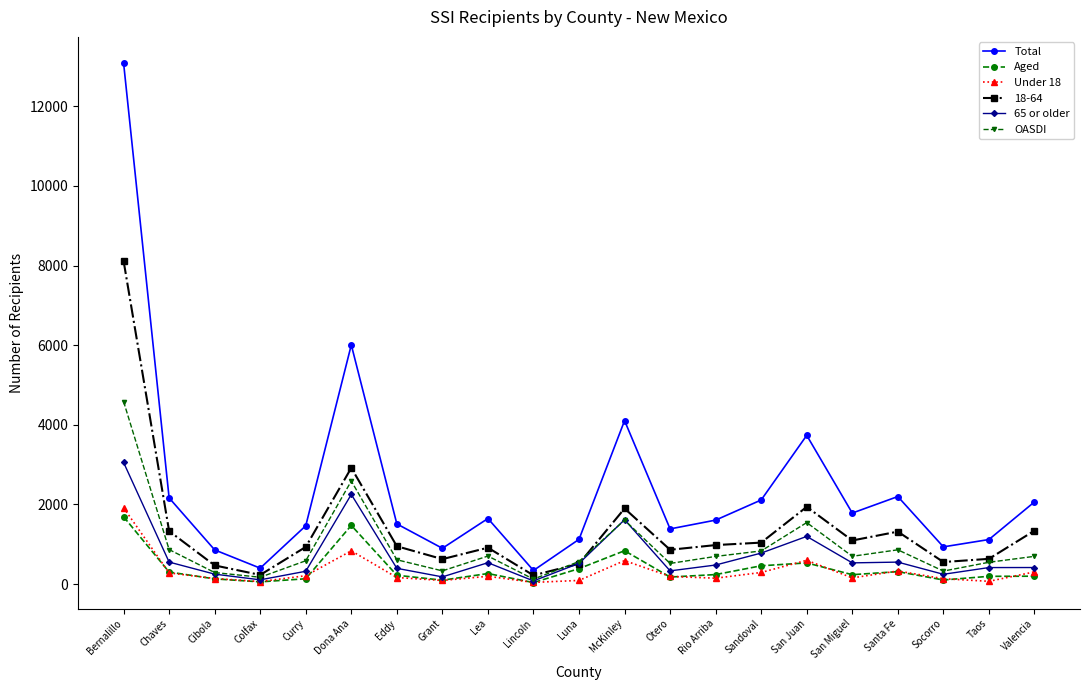

What position from the left is Chaves?

2